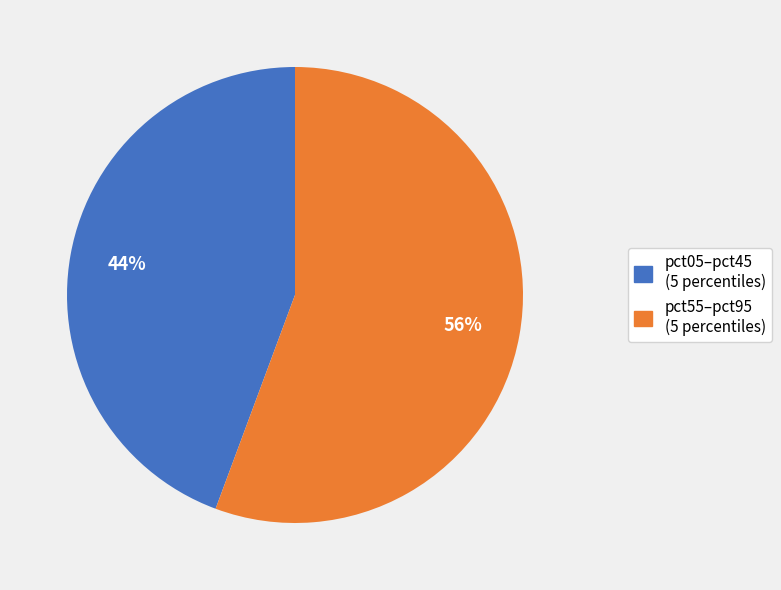

Is there any slice that represents more than half of the pie?

Yes